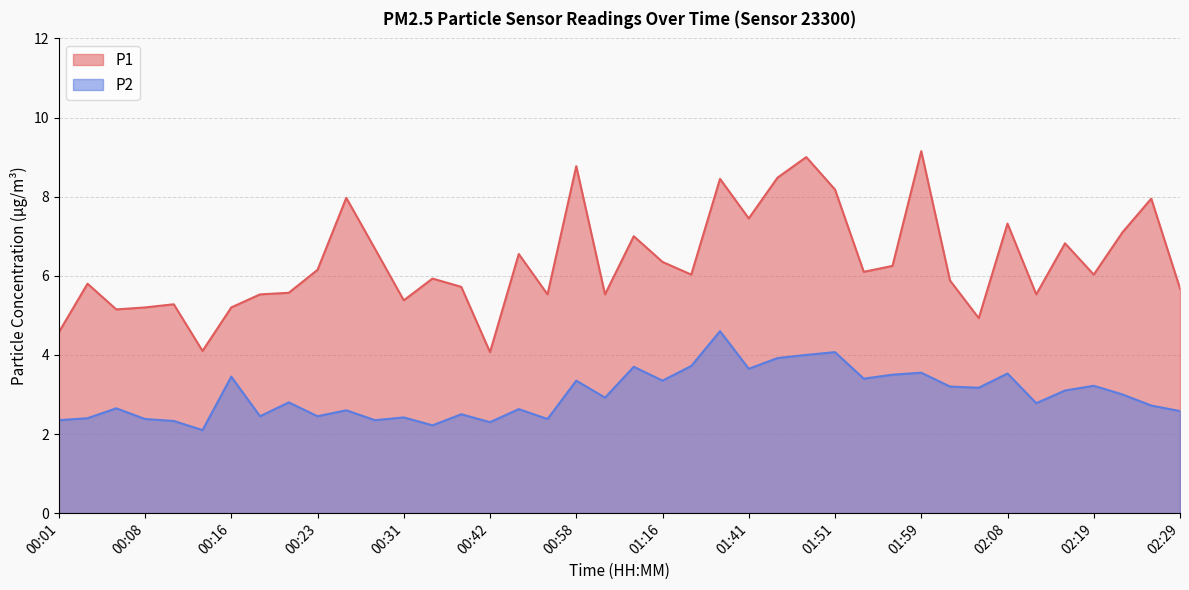

How many lines are shown in the chart?

2